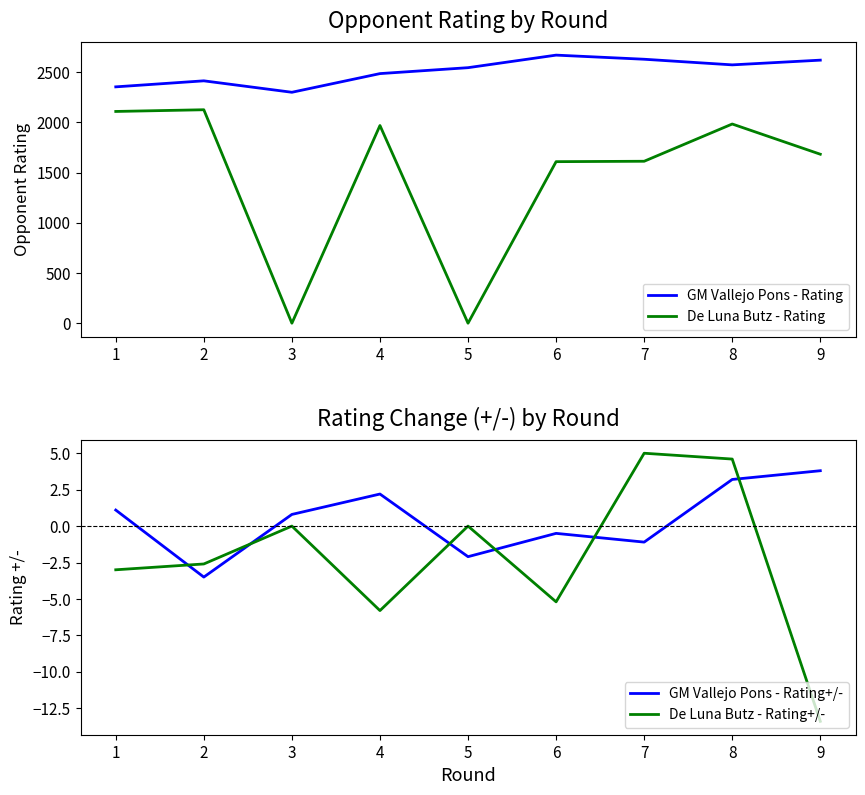

Reading left to right, transcribe all the data shown in this chart.

GM Vallejo Pons - Rating: 2354.0	2414.0	2300.0	2486.0	2545.0	2670.0	2629.0	2573.0	2620.0
De Luna Butz - Rating: 2109.0	2126.0	0.0	1969.0	0.0	1609.0	1613.0	1984.0	1683.0
GM Vallejo Pons - Rating+/-: 1.1	-3.5	0.8	2.2	-2.1	-0.5	-1.1	3.2	3.8
De Luna Butz - Rating+/-: -3.0	-2.6	0.0	-5.8	0.0	-5.2	5.0	4.6	-13.4